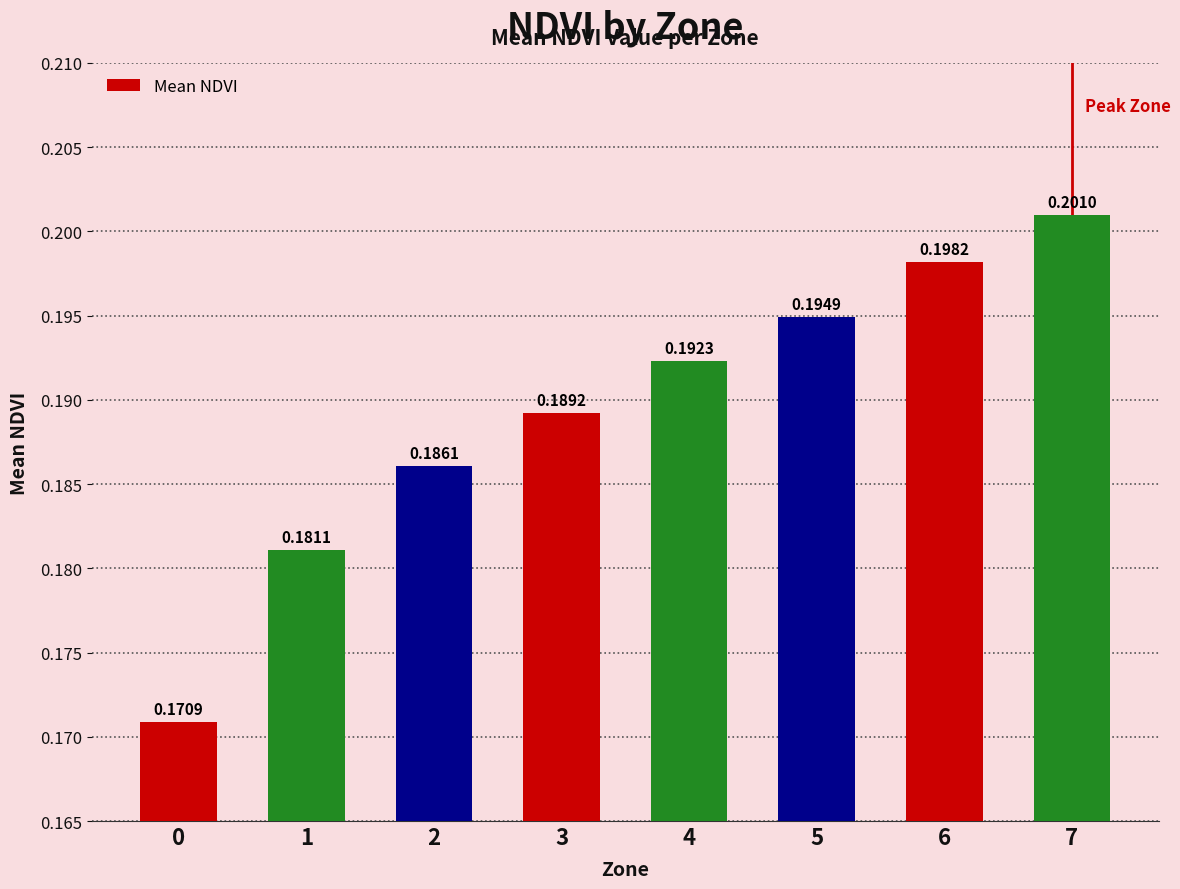

List the labels in order of value, smallest first.

0, 1, 2, 3, 4, 5, 6, 7